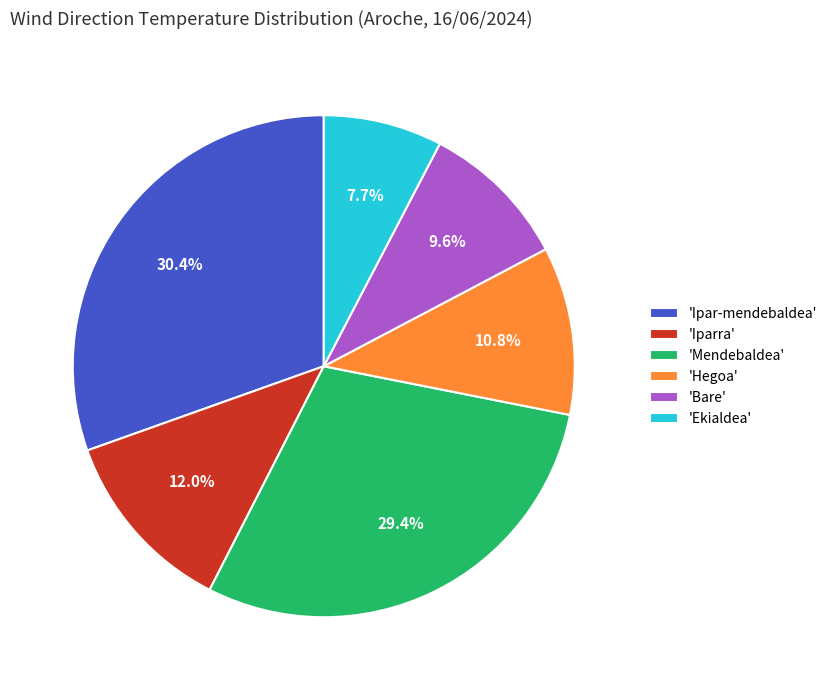

Is 'Bare' the majority of the pie?

No